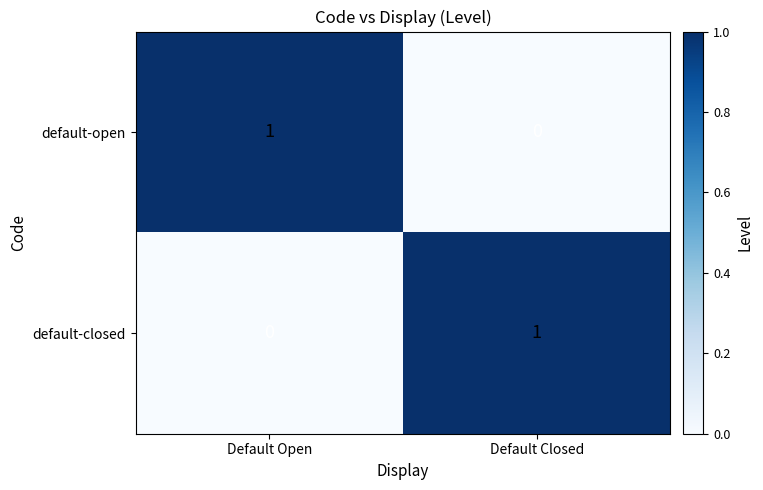

The default-open series shows 0 at Default Open. True or false?

False